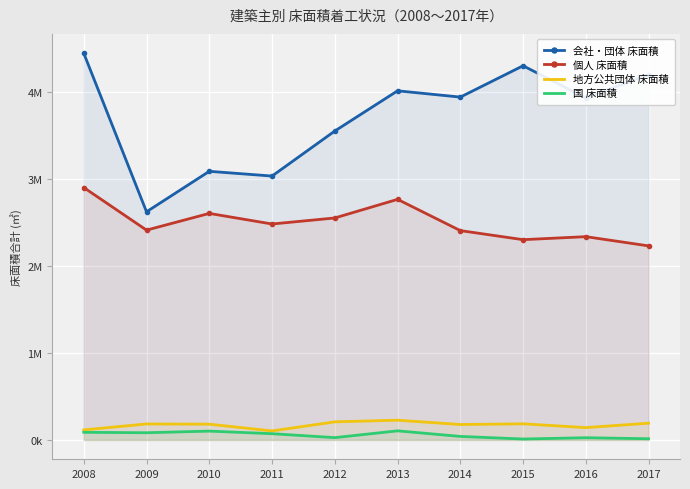

Where is 地方公共団体 床面積 nearest to the value 165487?

2014